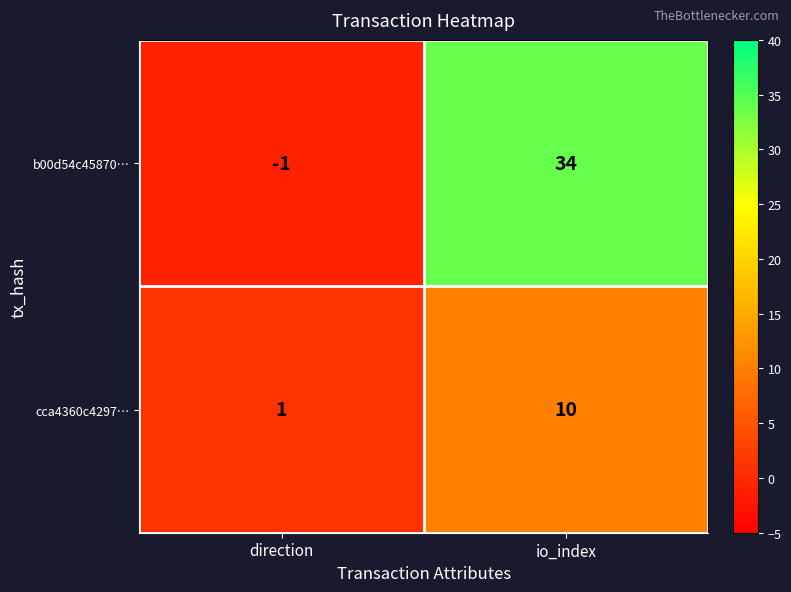

How many values in b00d54c45870… are below zero?

1